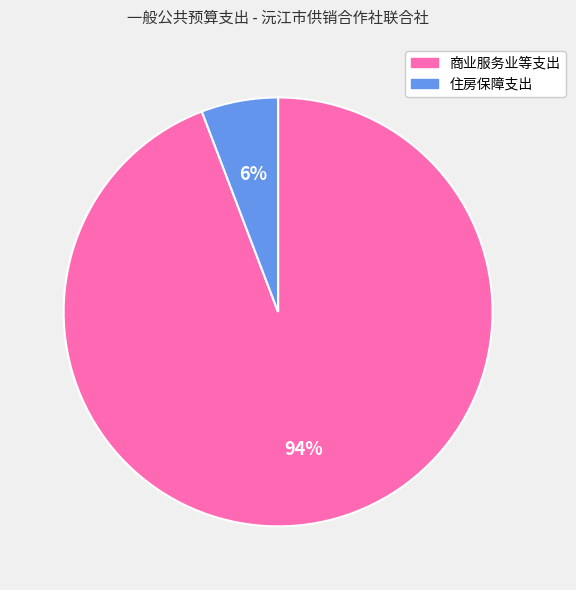

Between 商业服务业等支出 and 住房保障支出, which is larger?

商业服务业等支出